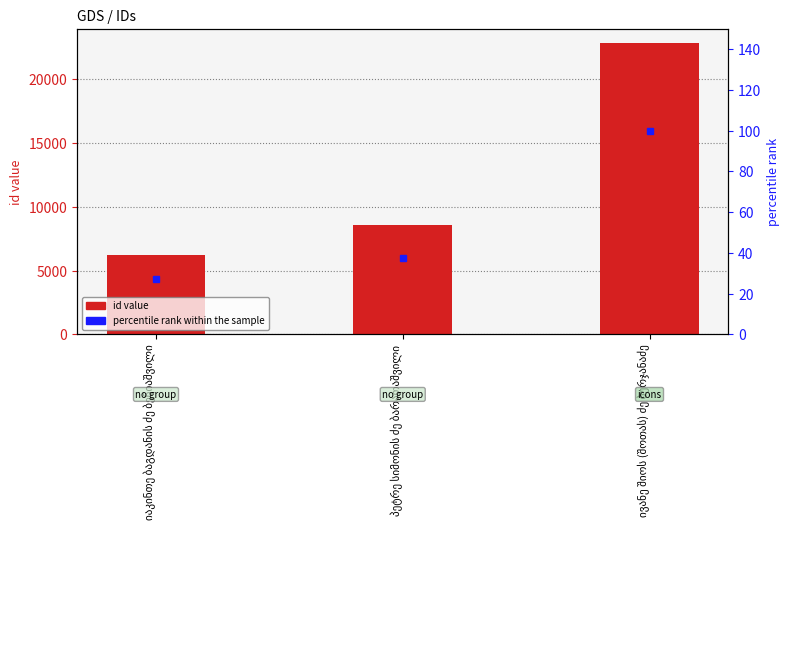

What is the difference between the second highest and minimum values?

2363